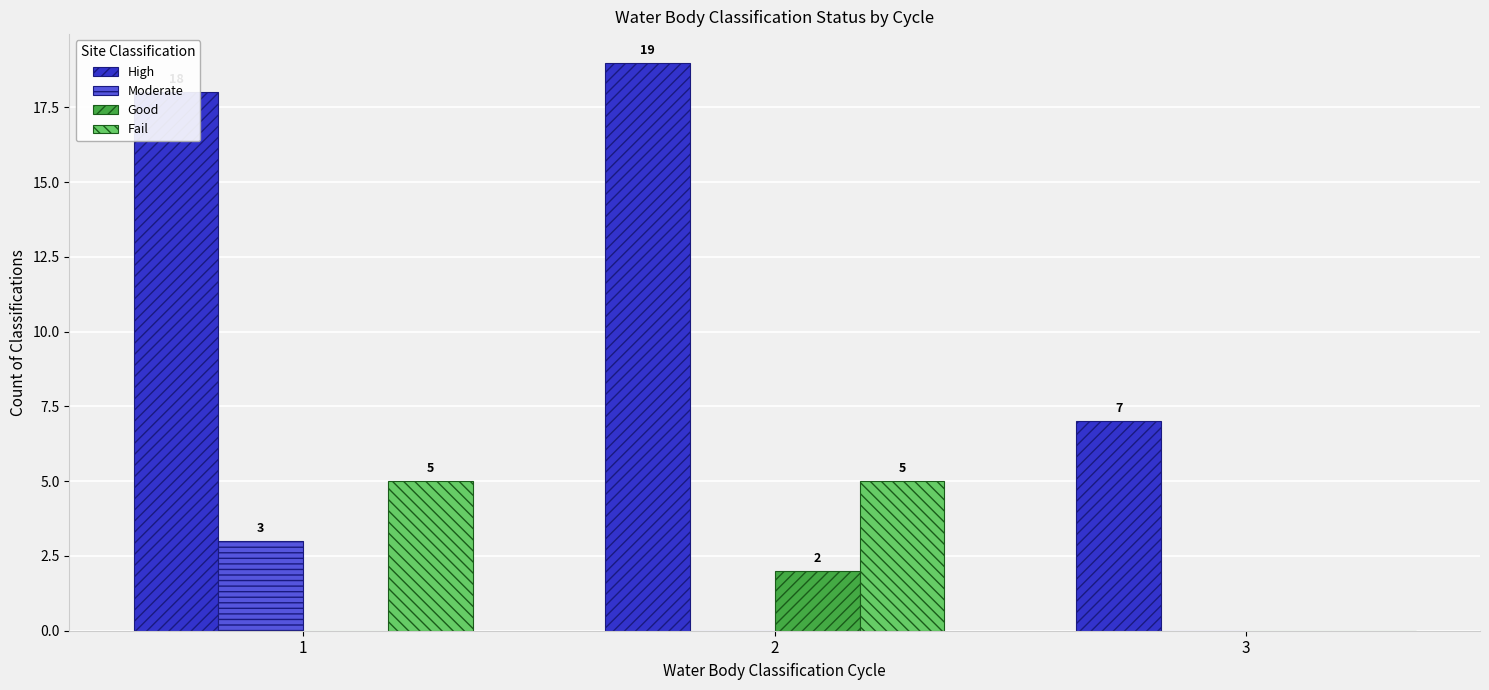

Reading left to right, list all the values displayed in this chart.

High: 1=18	2=19	3=7
Moderate: 1=3	2=0	3=0
Good: 1=0	2=2	3=0
Fail: 1=5	2=5	3=0